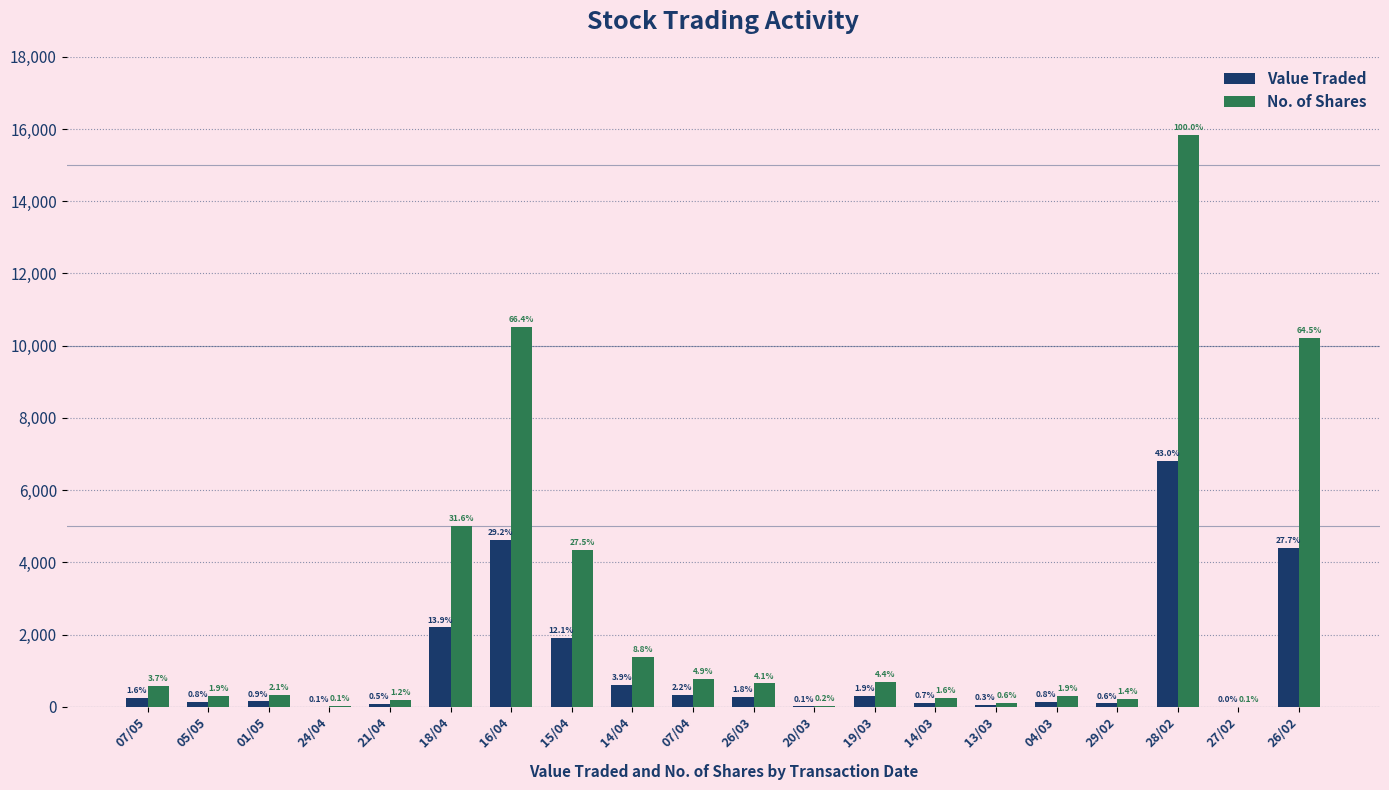

Which label corresponds to the largest value in the chart?

28/02